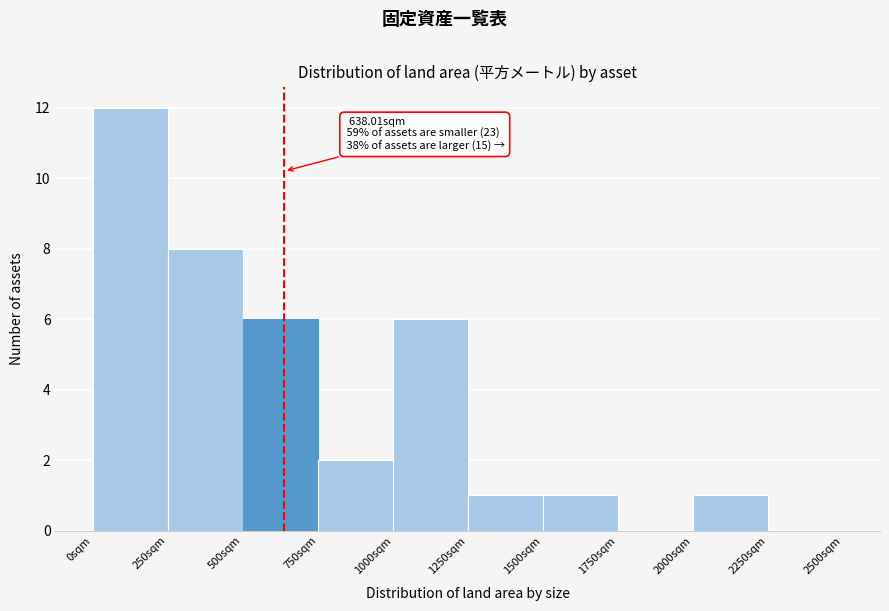

Which range on the x-axis has the tallest bar?

0 to 250